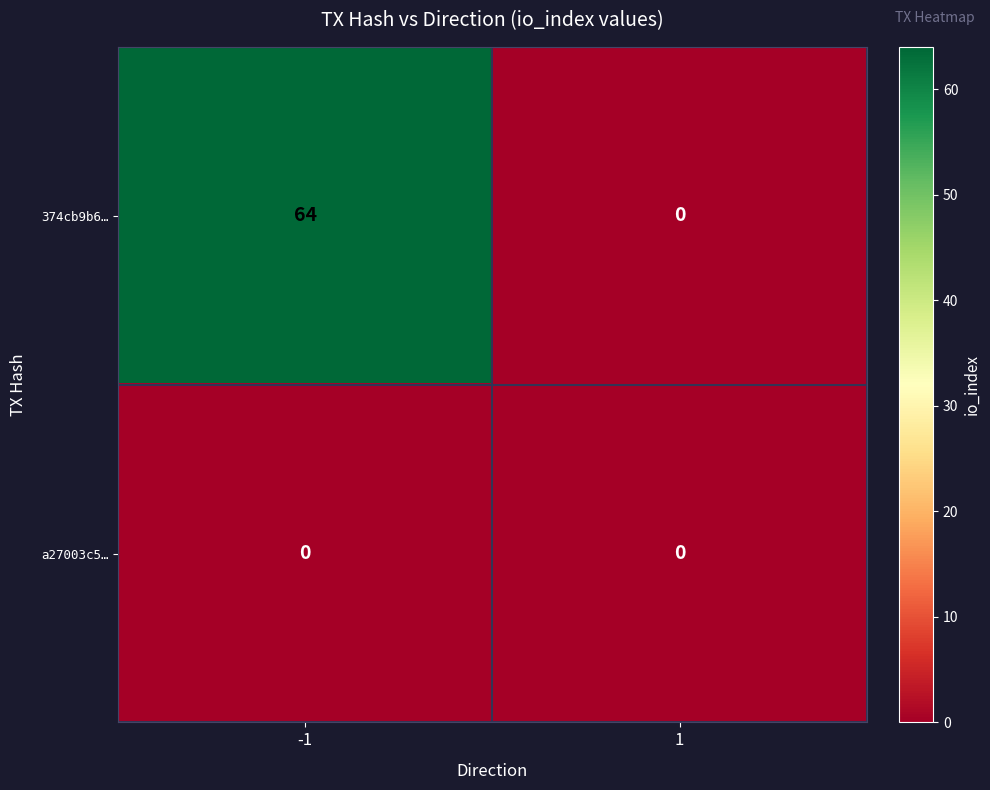

What is the total value across all series at -1?

64